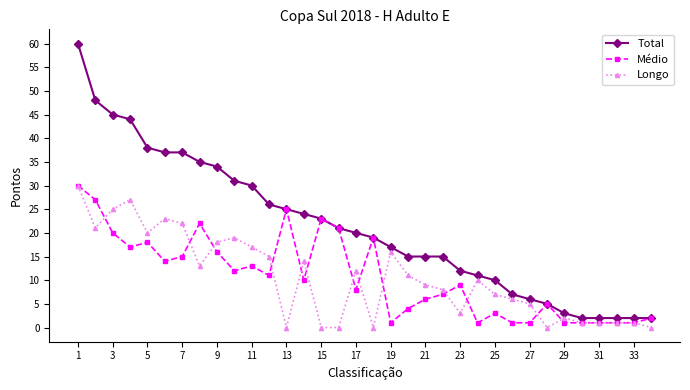

True or false: Longo has more than 2 interior local peaks.

True